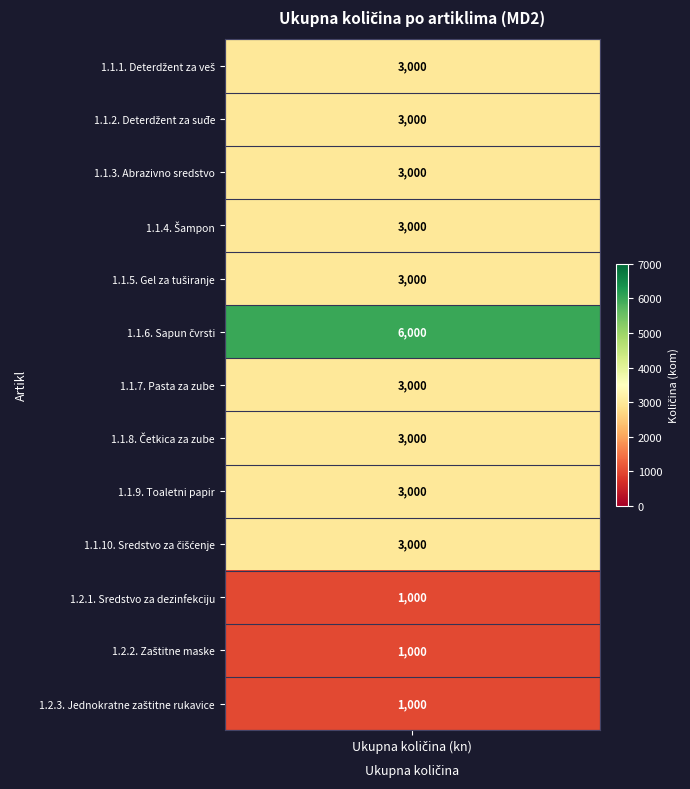

Where does the data first go above 3000?

1.1.6. Sapun čvrsti